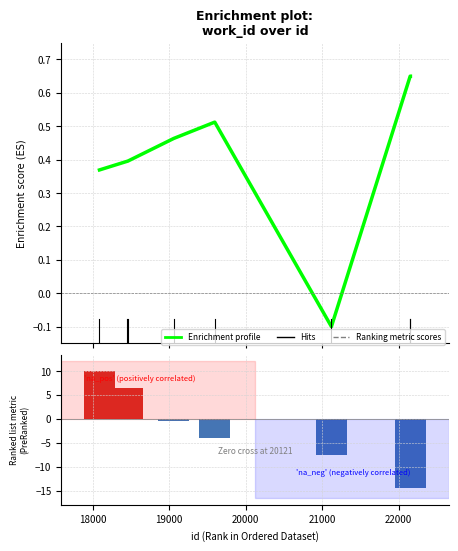

At how many categories does at least one series exceed 9?

1